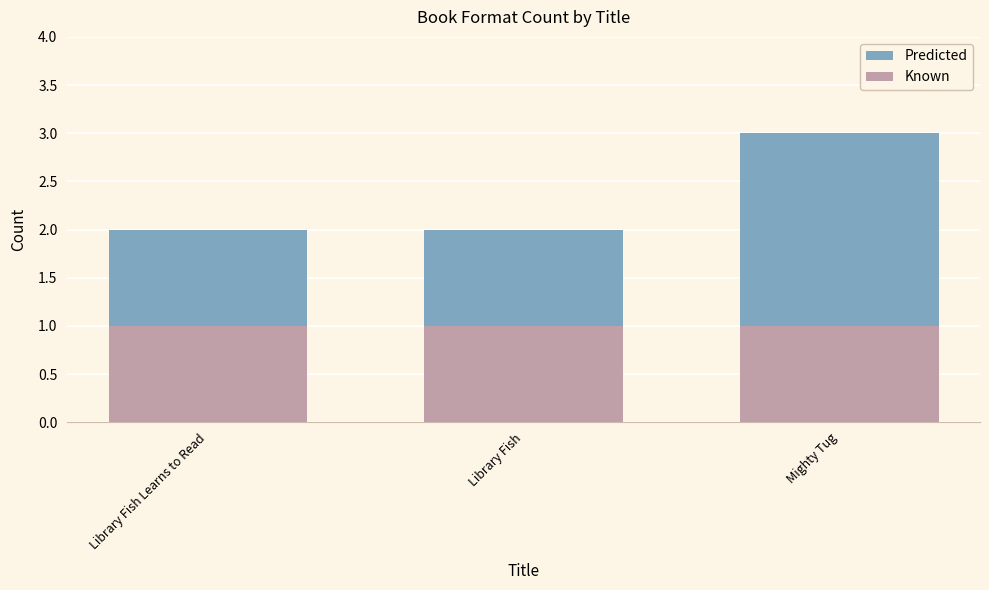

Reading right to left, what are all the values shown in this chart?

Predicted: 3	2	2
Known: 1	1	1